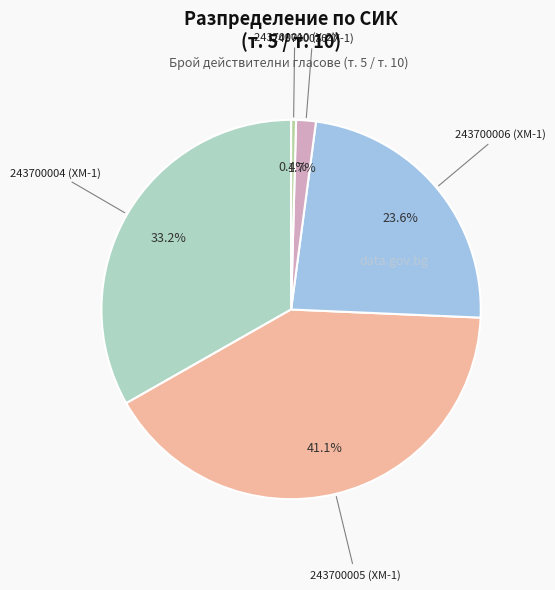

Which slice is the largest?

243700005 (ХМ-1)